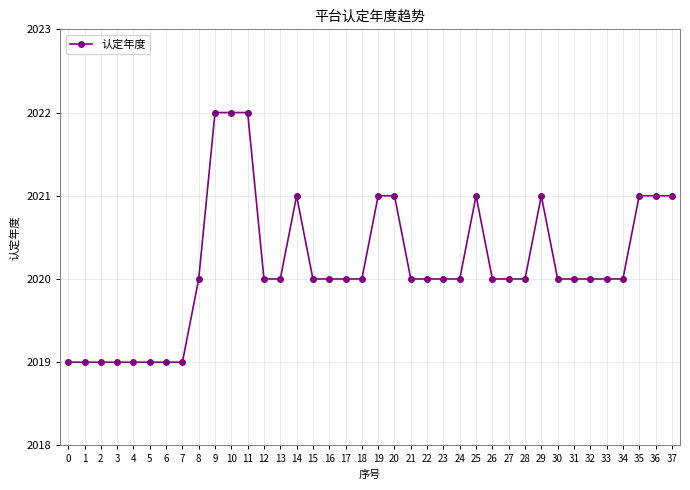

Does the chart display data point markers on the line(s)?

Yes